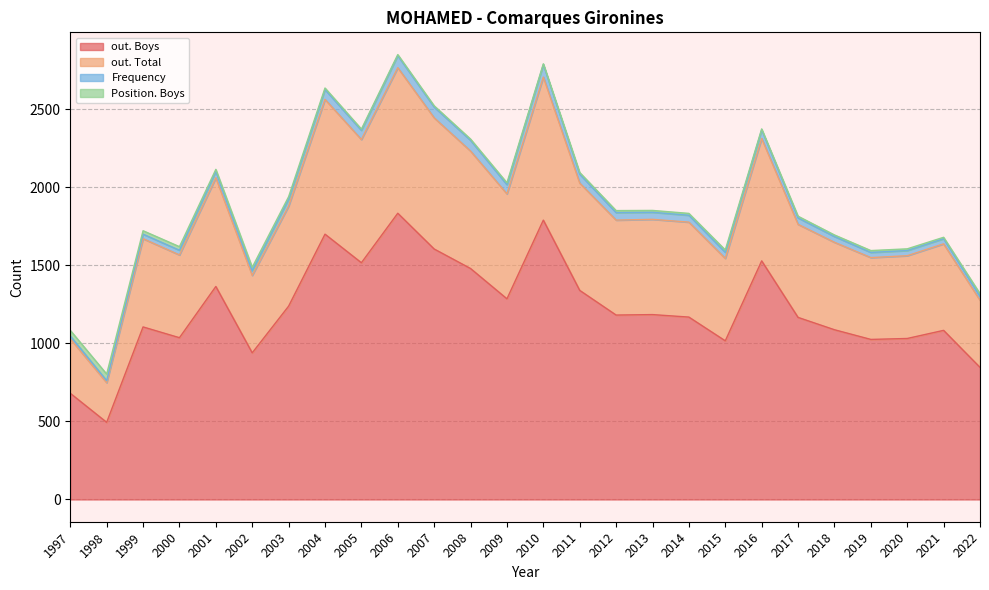

At which category is the sum across all series the highest?

2006